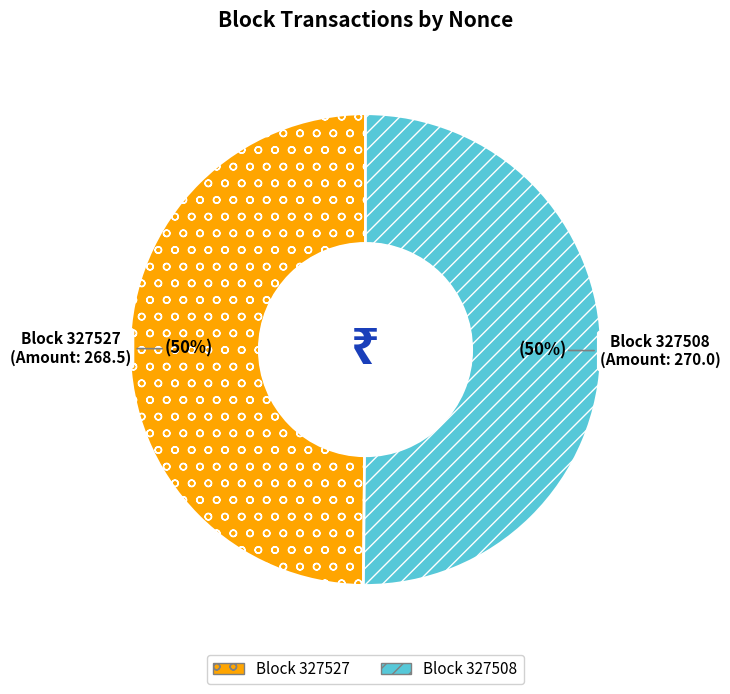

To the nearest percent, what is the average slice percentage?

50%